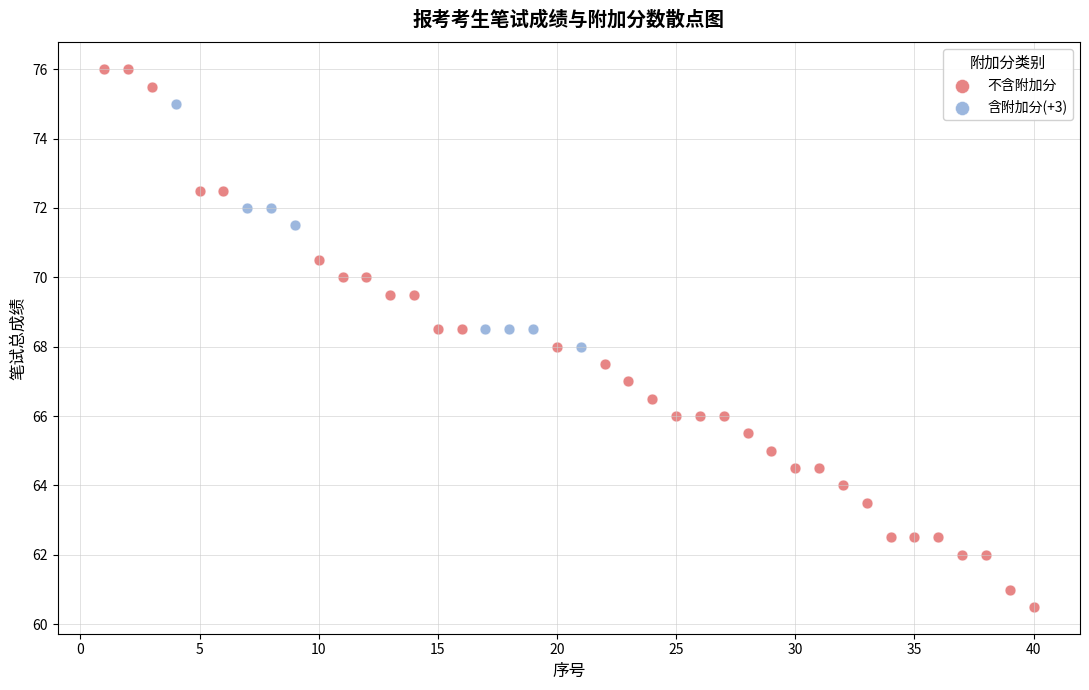

Which series contains the lowest Y value?

不含附加分